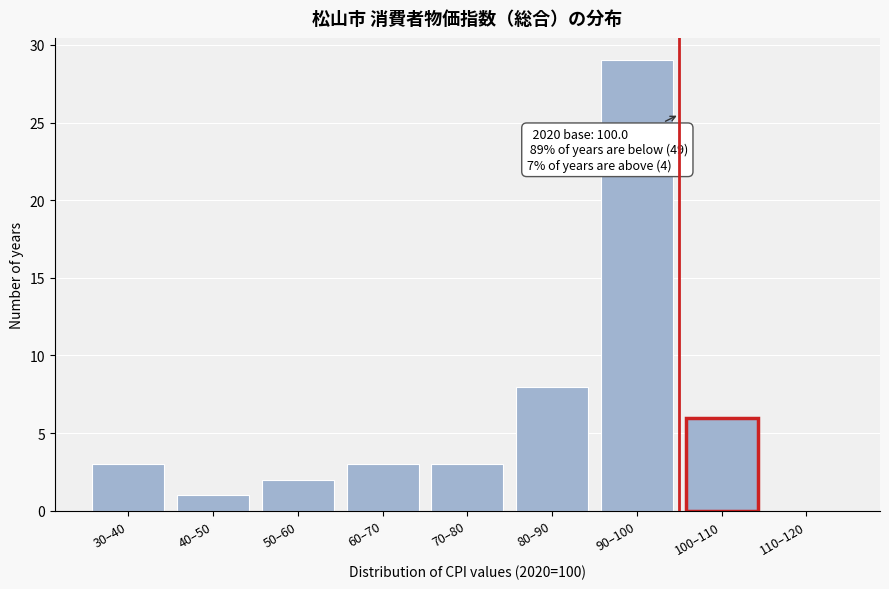

Reading left to right, list all the values displayed in this chart.

30–40=3	40–50=1	50–60=2	60–70=3	70–80=3	80–90=8	90–100=29	100–110=6	110–120=0